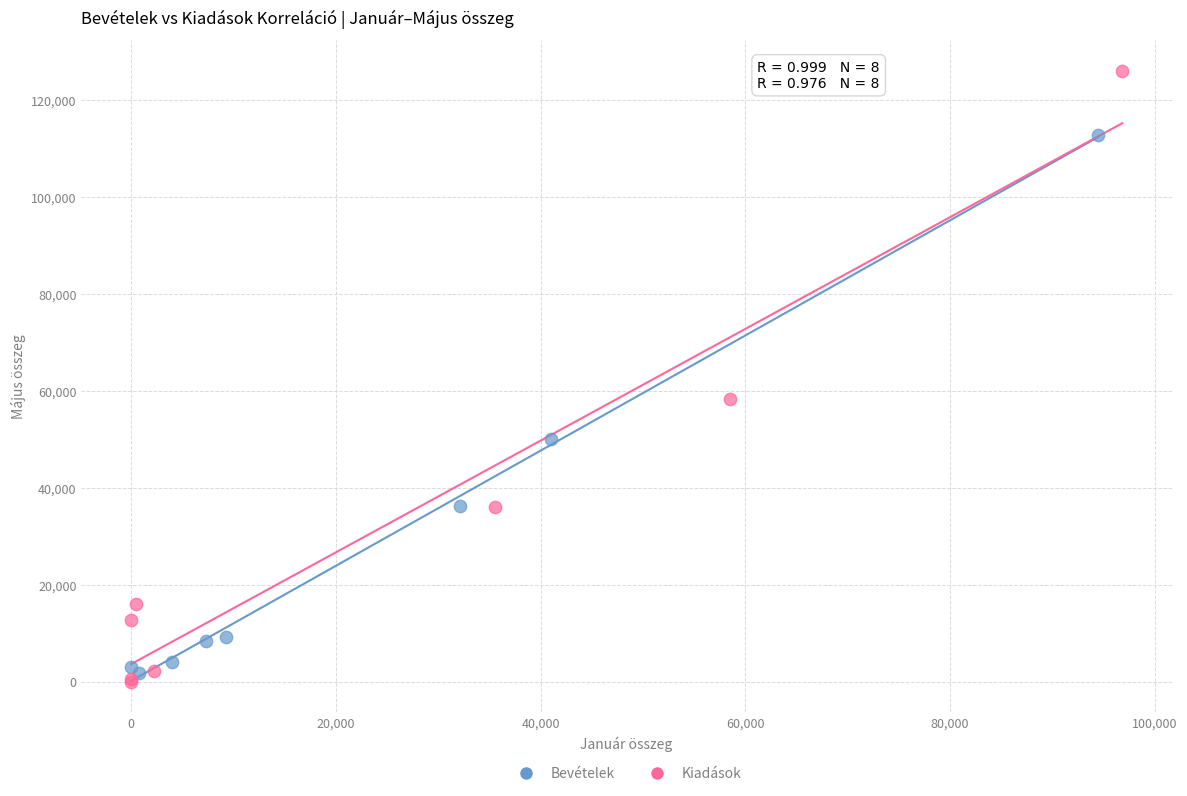

Which series has the largest Y range (max minus min)?

Kiadások